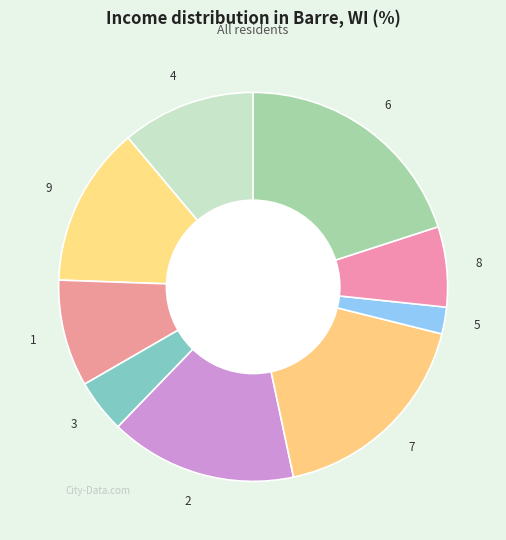

Do 2 and 4 together represent more than half of the pie?

No